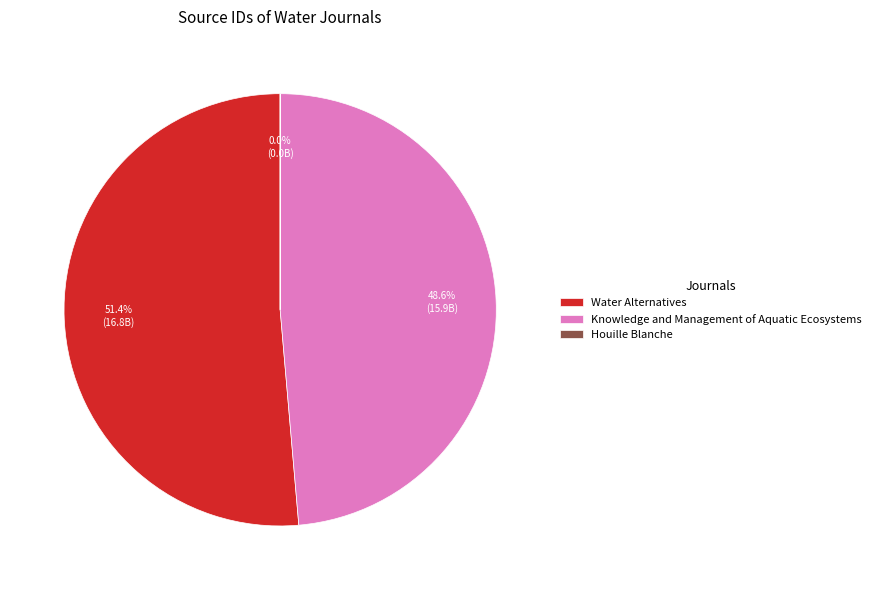

What is the total percentage of Knowledge and Management of Aquatic Ecosystems and Water Alternatives?

100.0%